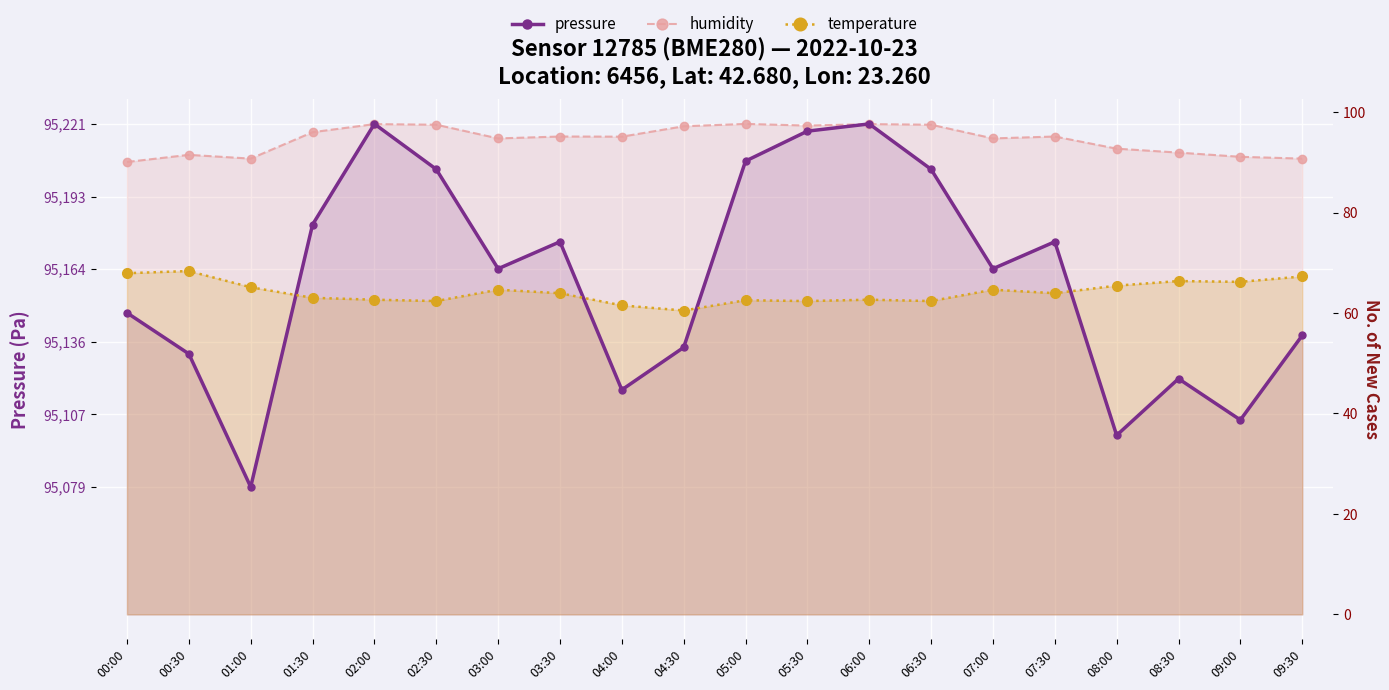

At which label does humidity first exceed 187?

01:30